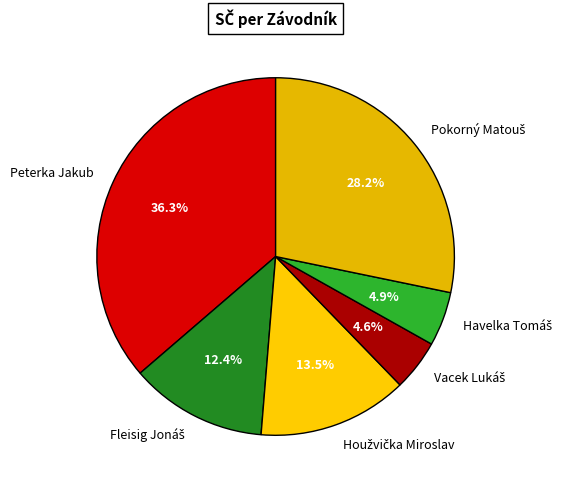

Count the number of slices in the pie.

6